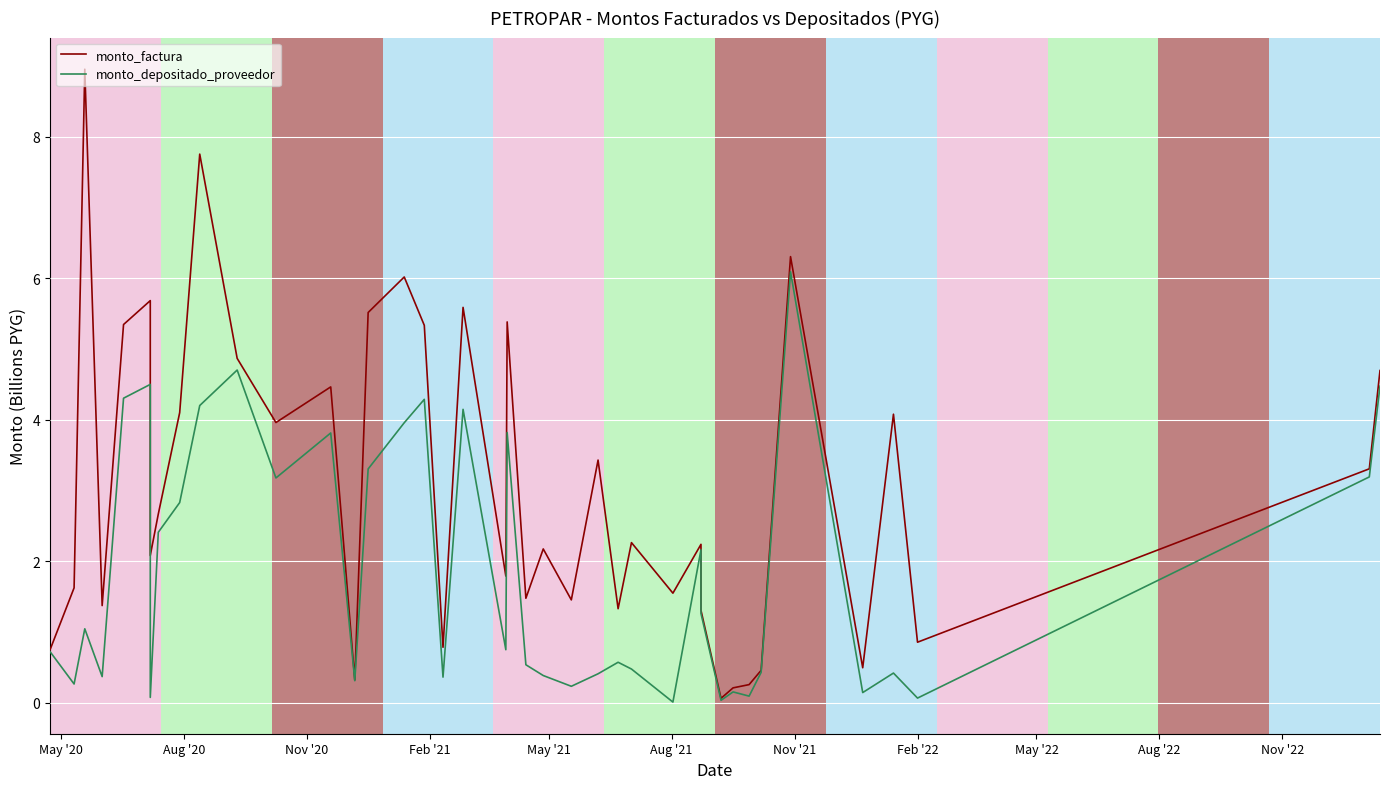

The value of monto_factura at 19 is 2.9. True or false?

False